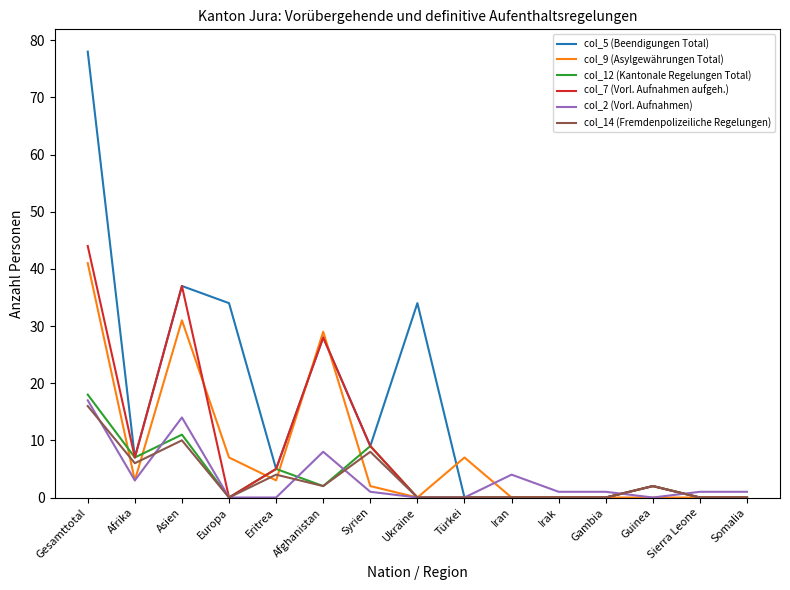

Which series has the largest range (max minus min)?

col_5 (Beendigungen Total)